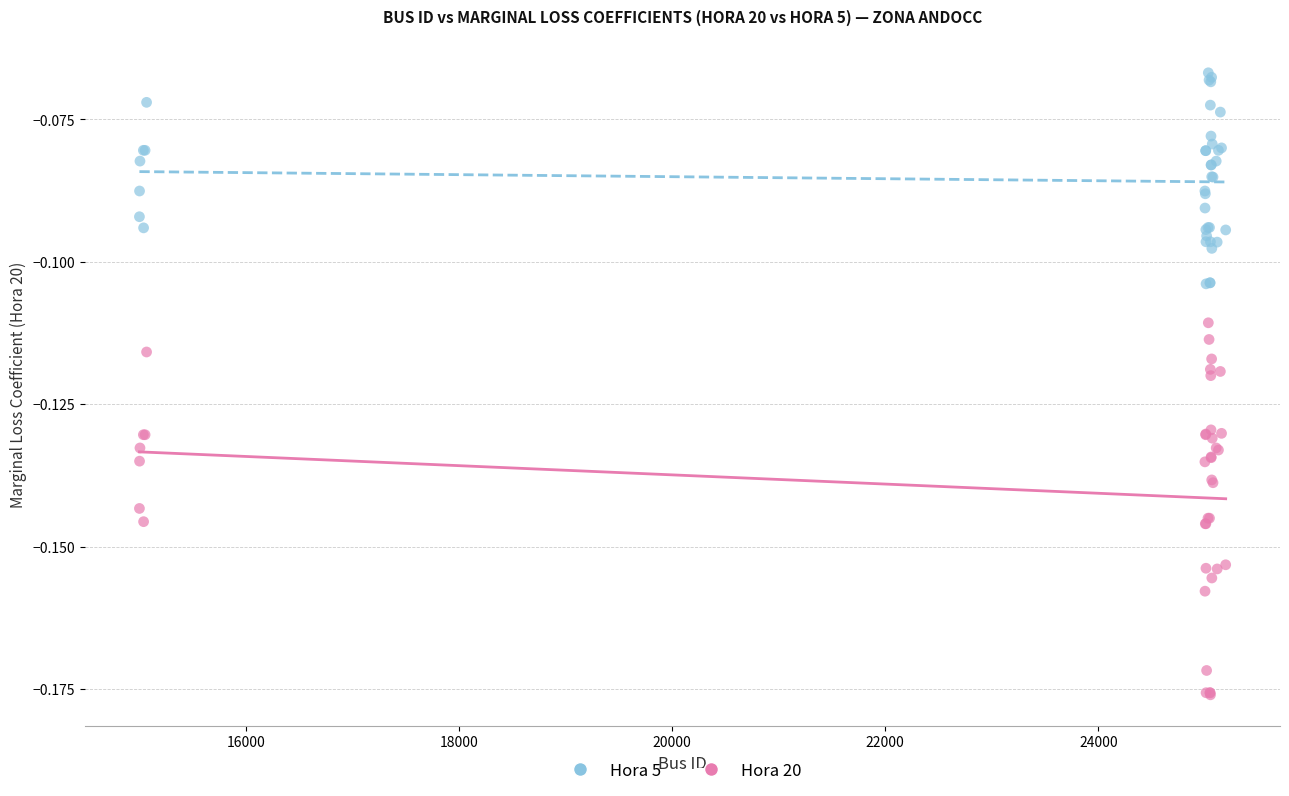

Which series contains the lowest Y value?

Hora 20